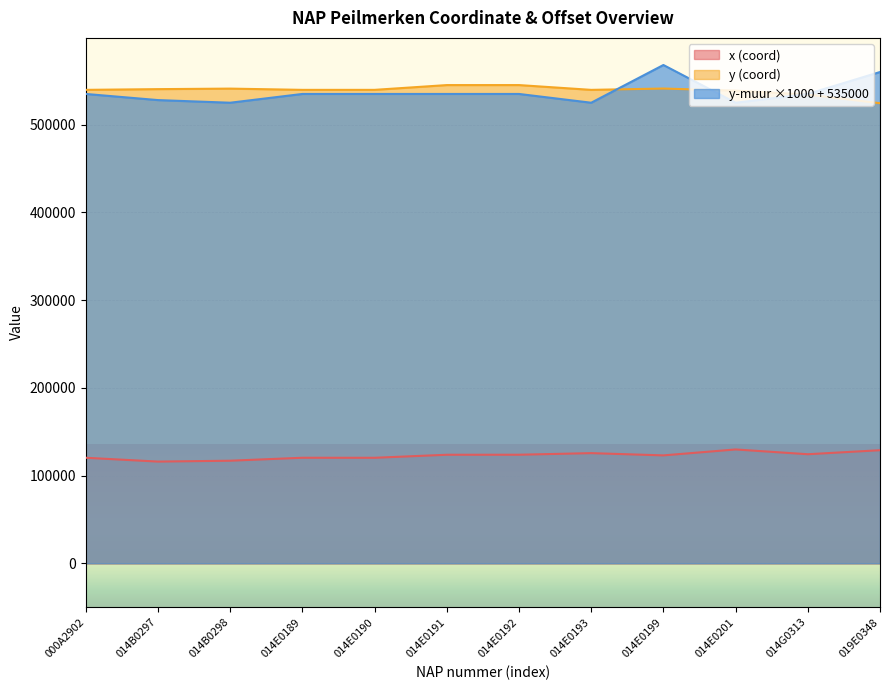

The y (coord) series shows 757787.7 at 014B0298. True or false?

False